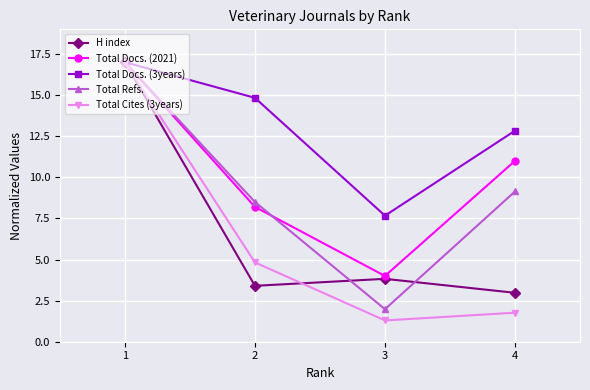

Is the value of Total Cites (3years) at 1 greater than the value of Total Docs. (3years) at 4?

Yes